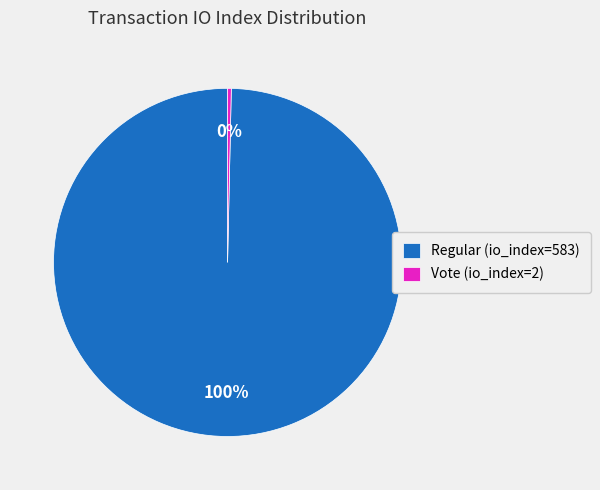

Which category has the smallest portion of the pie?

Vote (io_index=2)